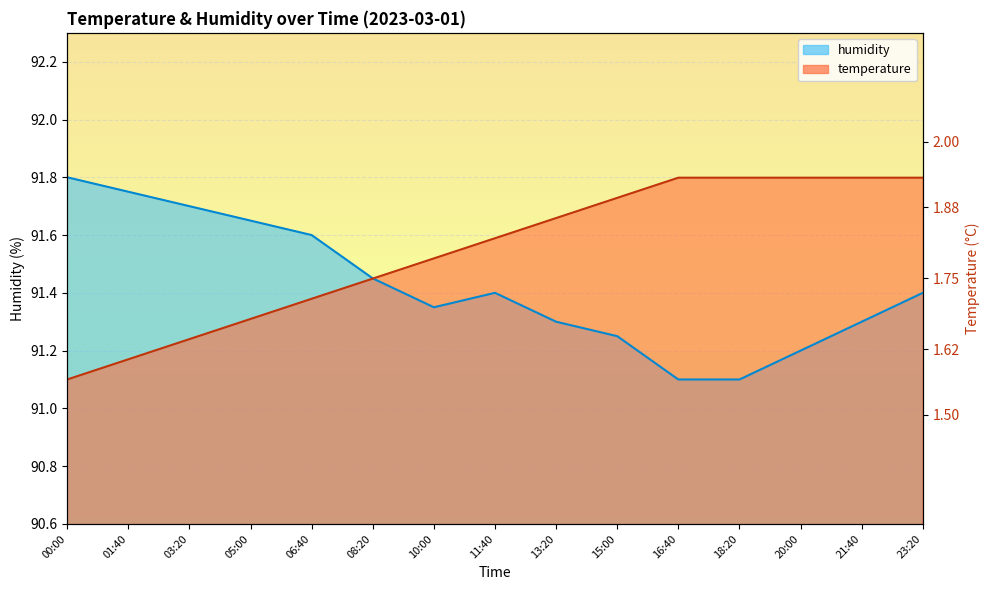

True or false: temperature has more than 0 points higher than both neighbors.

False